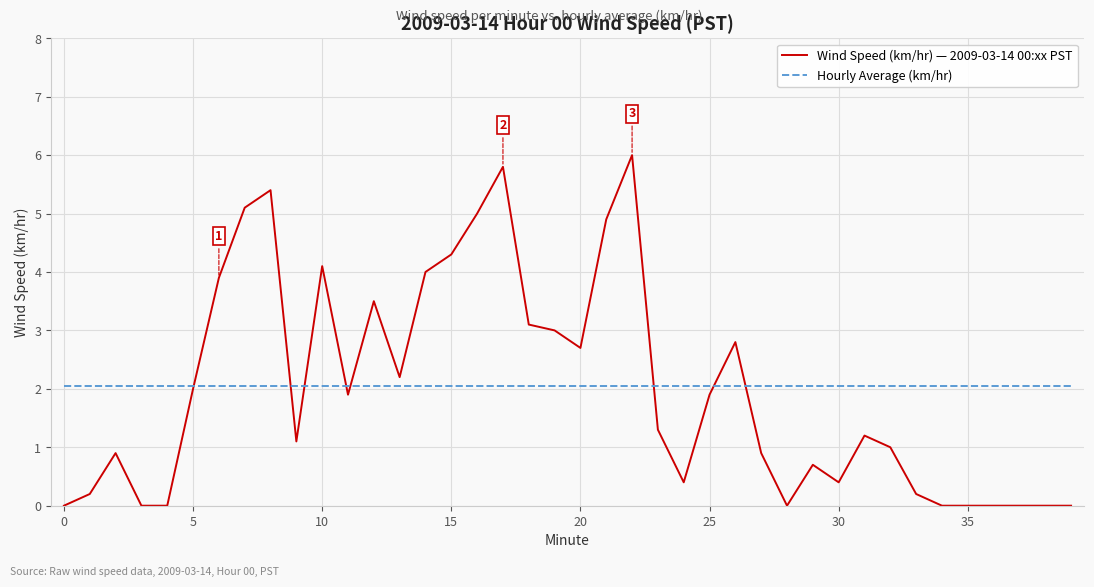

List the series in order of their peak value, lowest first.

Hourly Average (km/hr), Wind Speed (km/hr) — 2009-03-14 00:xx PST